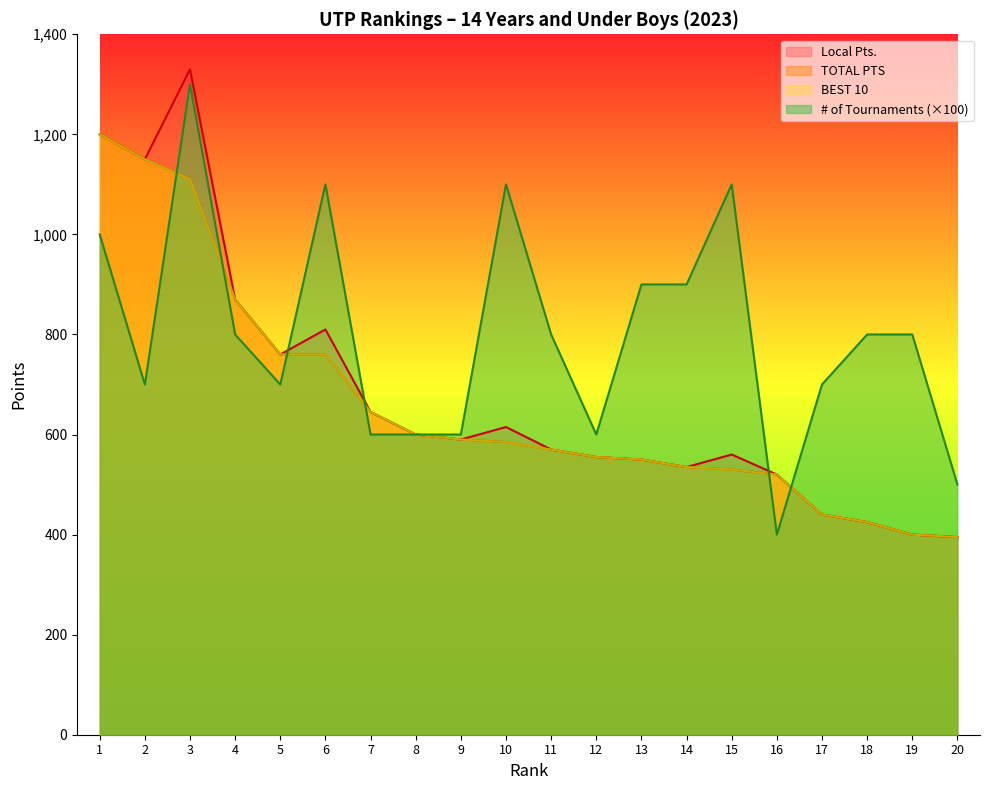

Reading right to left, what are all the values shown in this chart?

TOTAL PTS: 395	400	425	440	520	530	535	550	555	570	585	590	600	645	760	760	870	1110	1150	1200
Local Pts.: 395	400	425	440	520	560	535	550	555	570	615	590	600	645	810	760	870	1330	1150	1200
# of Tournaments: 500	800	800	700	400	1100	900	900	600	800	1100	600	600	600	1100	700	800	1300	700	1000
BEST 10: 395	400	425	440	520	530	535	550	555	570	585	590	600	645	760	760	870	1110	1150	1200